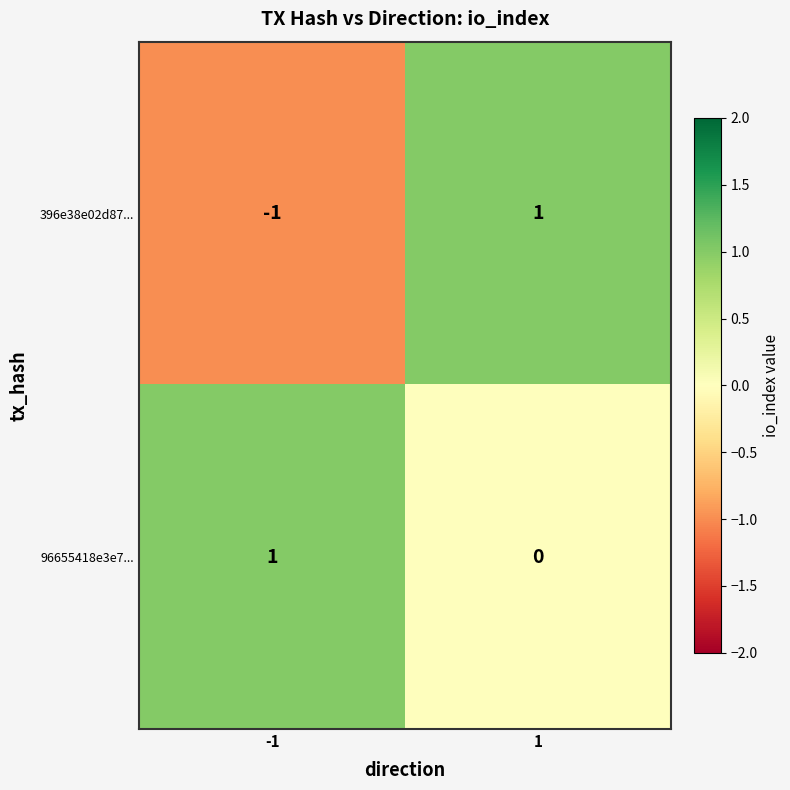

Is it true that 96655418e3e7... equals 0 at 1?

True